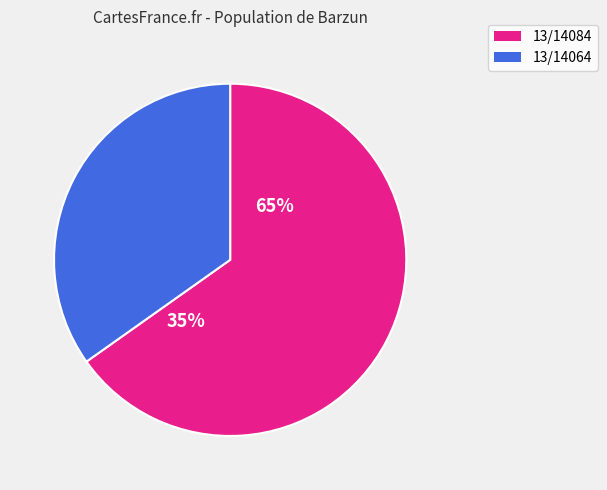

Which category has the smallest portion of the pie?

13/14064